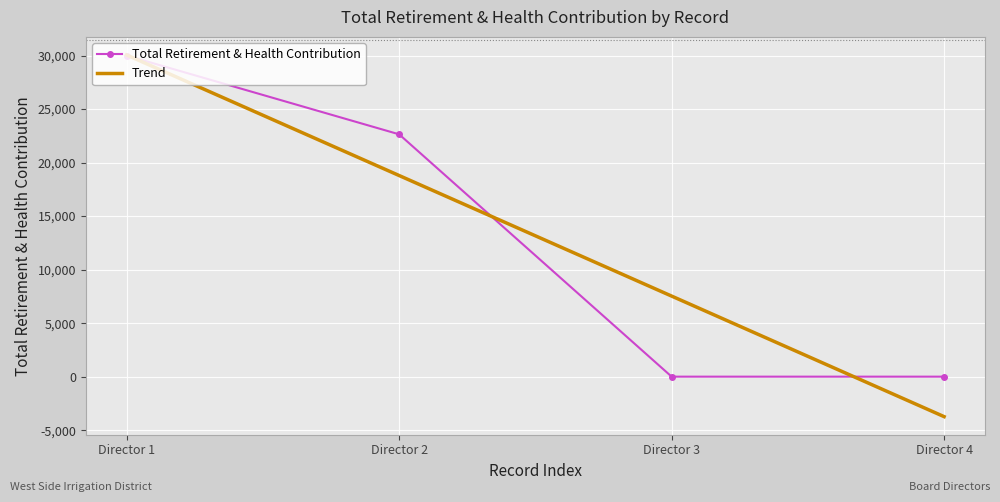

Which category has the highest value in the Total Retirement & Health Contribution series?

Director 1